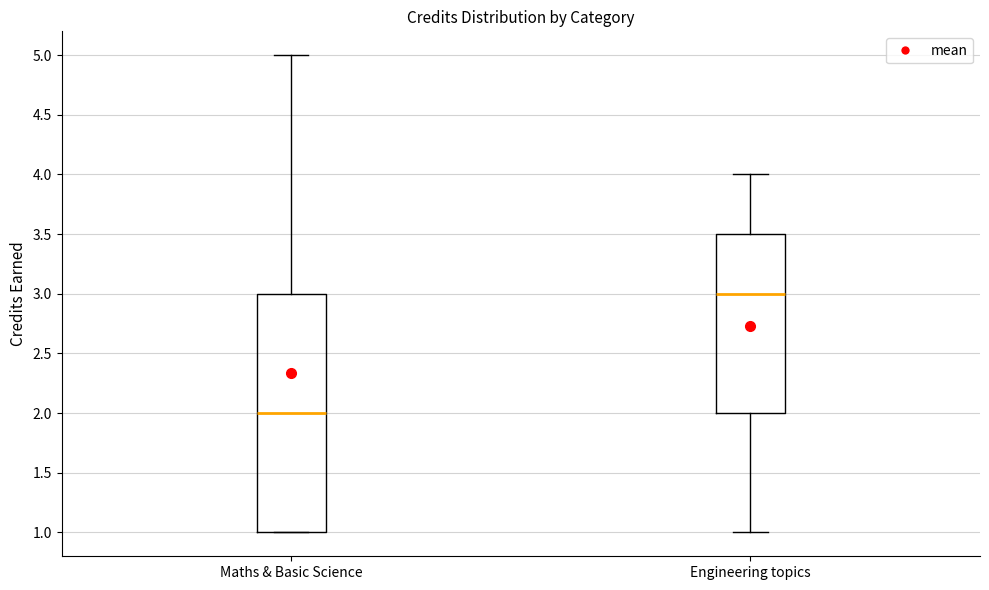

Which box is the tallest, from its lower edge to its upper edge?

Maths & Basic Science